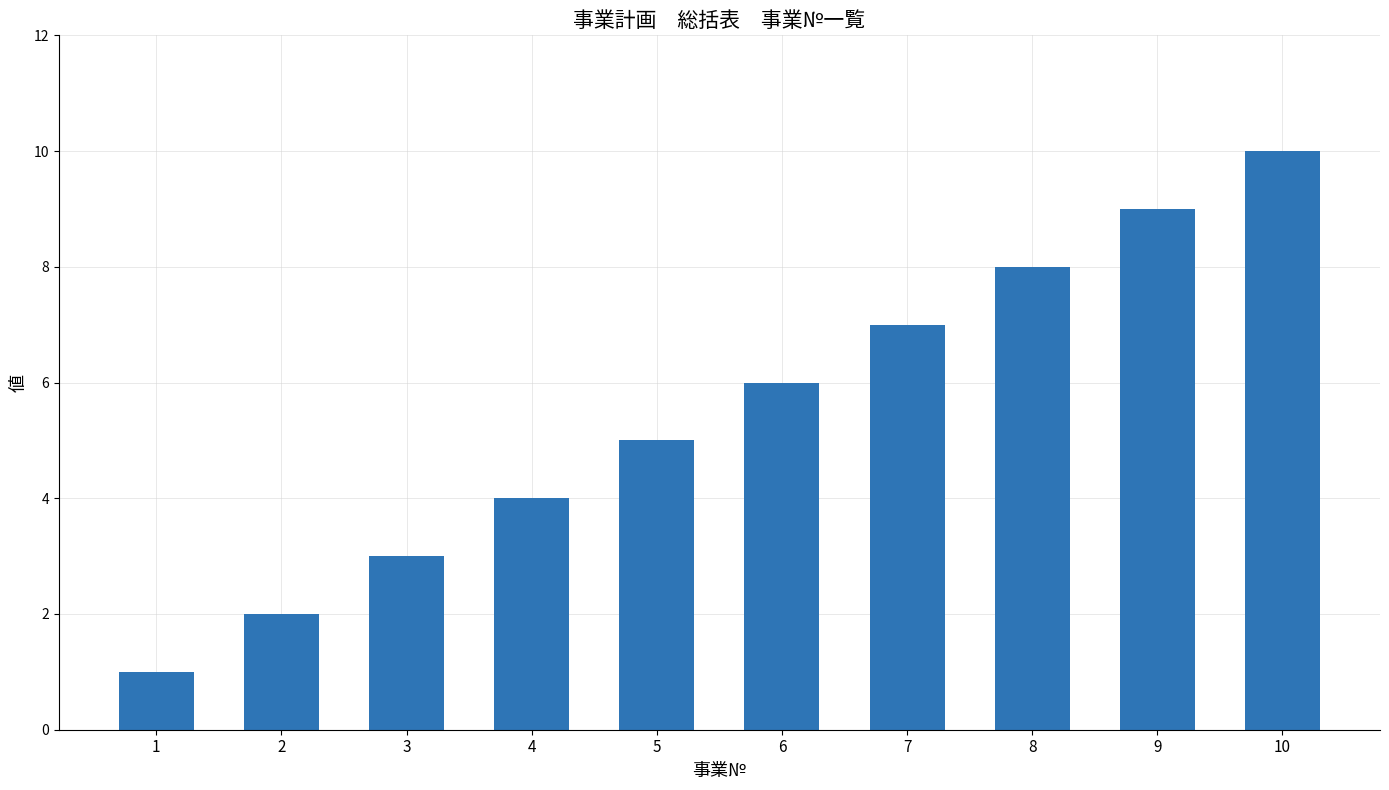

Rank the categories by value from highest to lowest.

10, 9, 8, 7, 6, 5, 4, 3, 2, 1